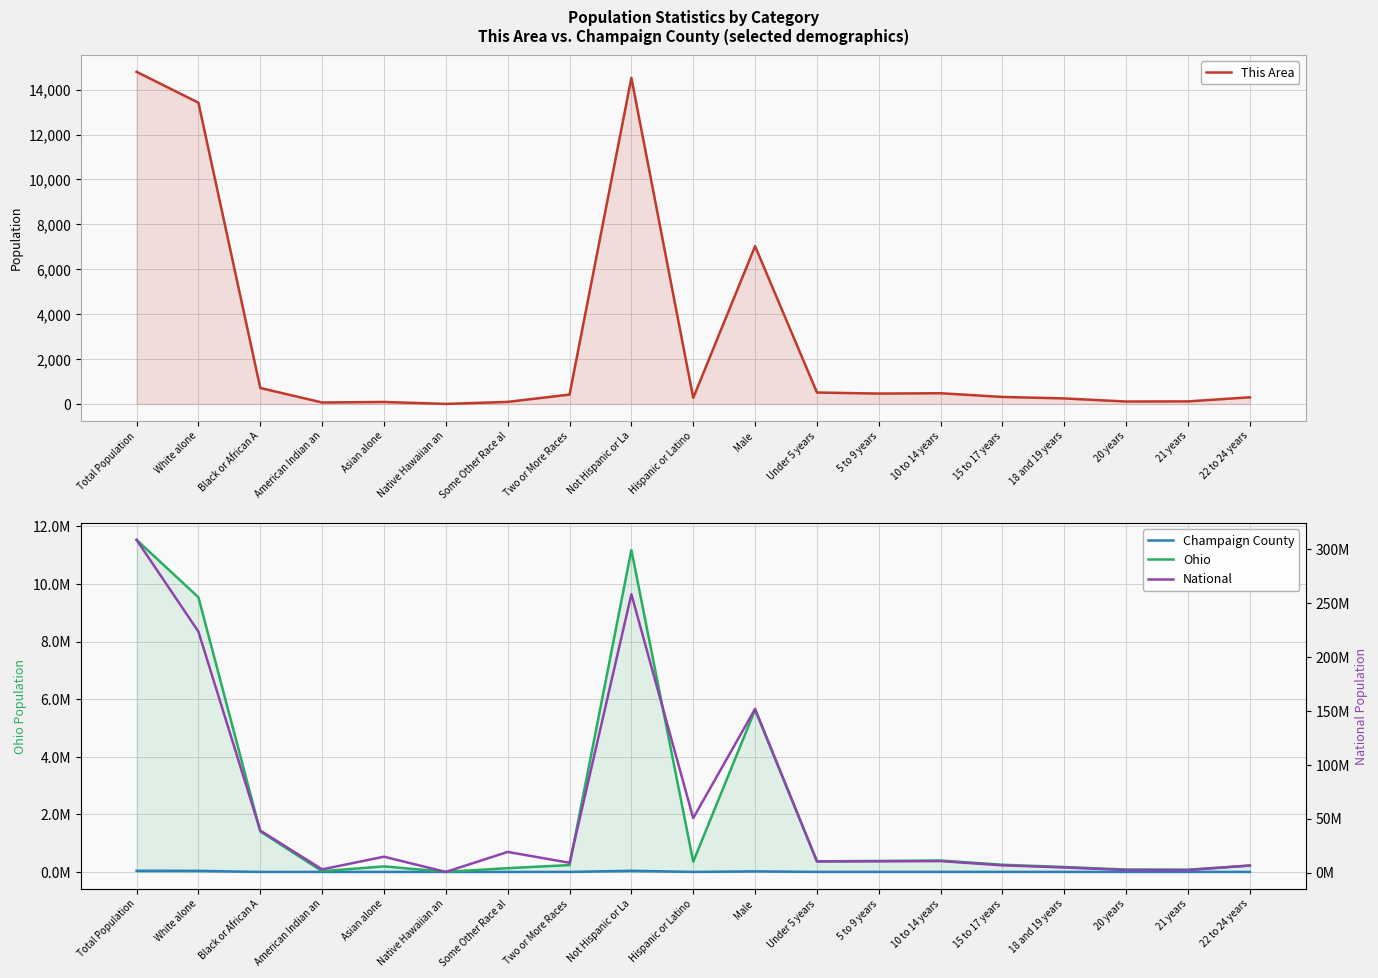

What is the difference between the This Area values at Hispanic or Latino and Total Population?

14525